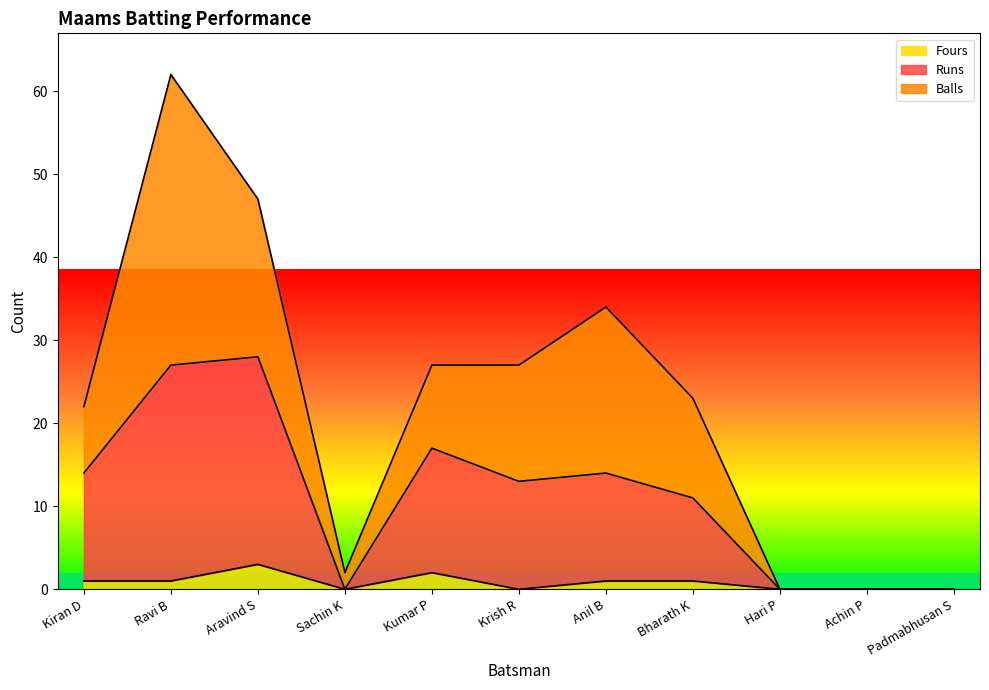

What is the difference between the Fours values at Ravi B and Krish R?

1